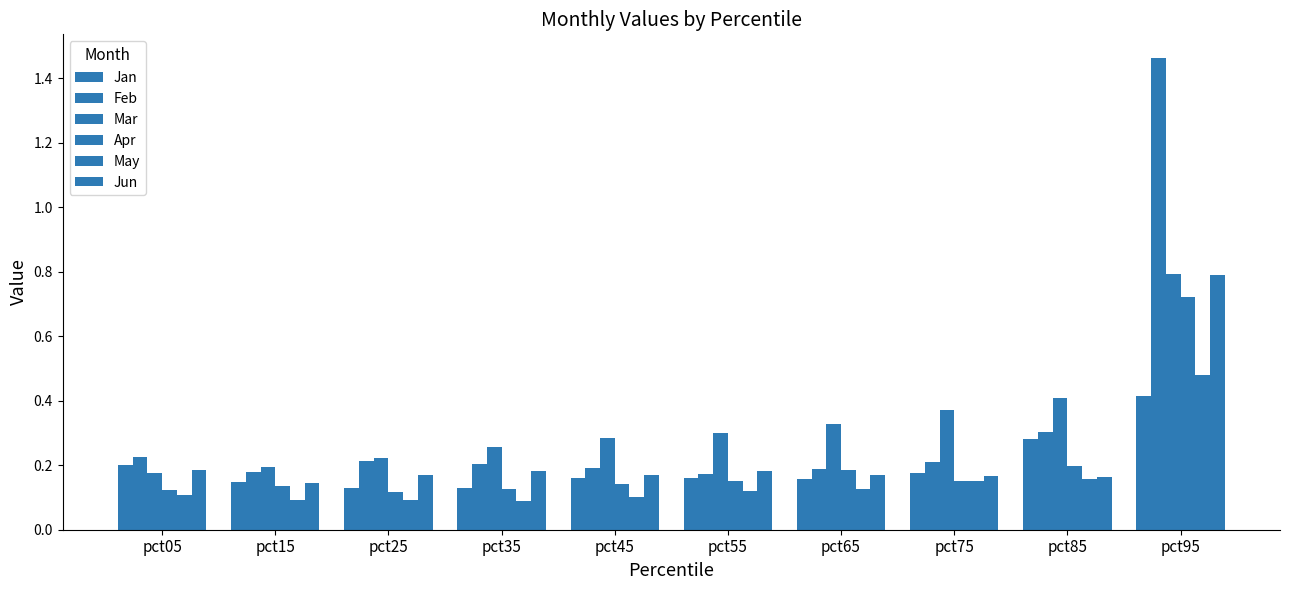

Does the chart contain stacked bars?

No